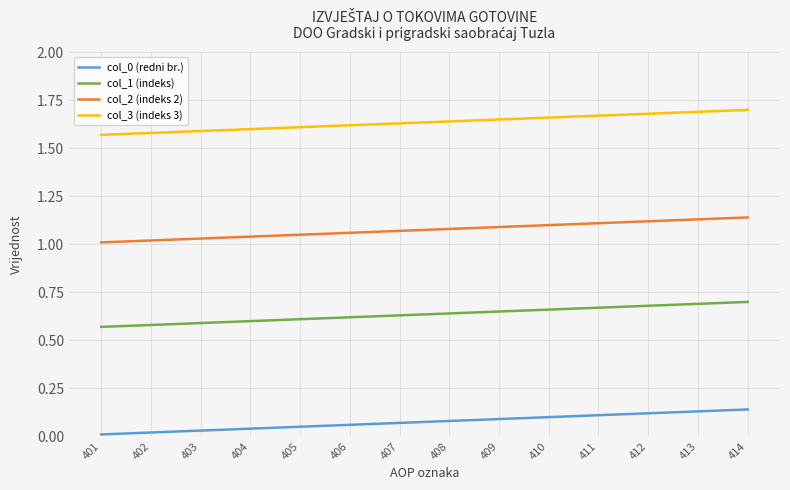

True or false: col_1 (indeks) and col_3 (indeks 3) intersect in this chart.

False